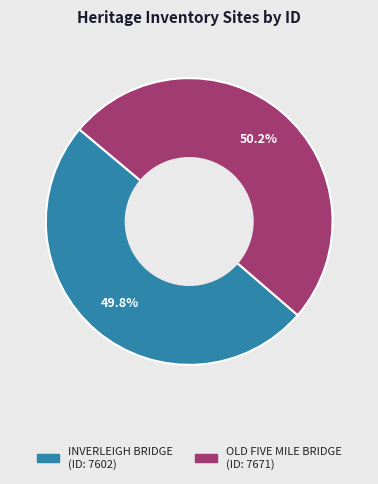

To the nearest percent, what is the average slice percentage?

50%